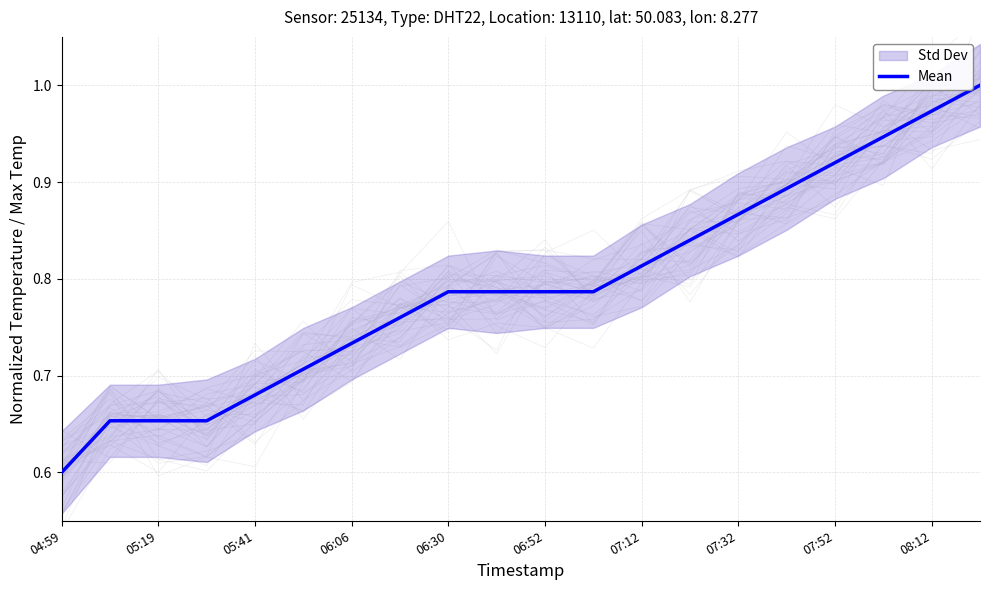

What is the average value?

0.8